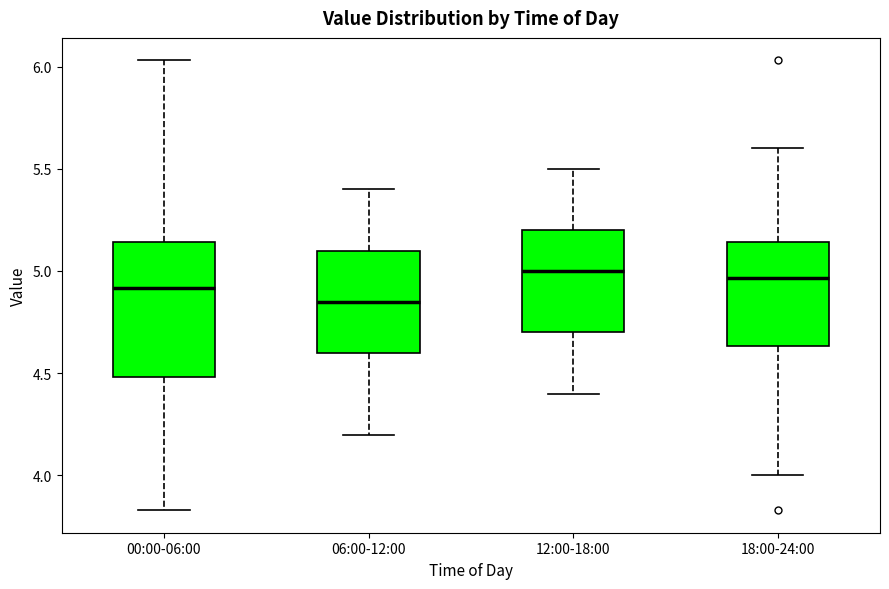

Reading left to right, transcribe this box plot: for each box, give where its median line is, the range the box spans, and where its two whiskers end, as read against the y-axis. The values are not printed on the chart, so give them approximately, as read against the axis.

00:00-06:00: median 4.90, box 4.50 to 5.15, whiskers 3.85 to 6.05
06:00-12:00: median 4.85, box 4.60 to 5.10, whiskers 4.20 to 5.40
12:00-18:00: median 5.00, box 4.70 to 5.20, whiskers 4.40 to 5.50
18:00-24:00: median 4.95, box 4.65 to 5.15, whiskers 4.00 to 5.60